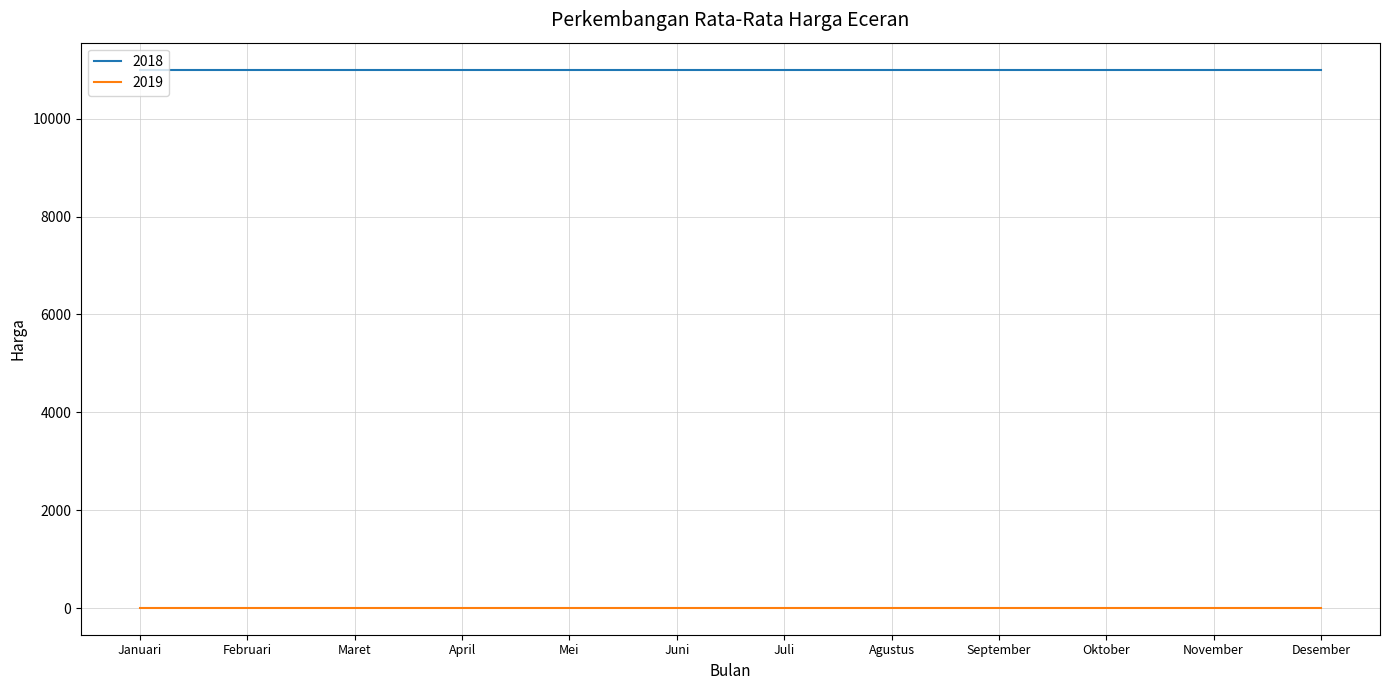

List the series in order of their overall mean, lowest first.

2019, 2018